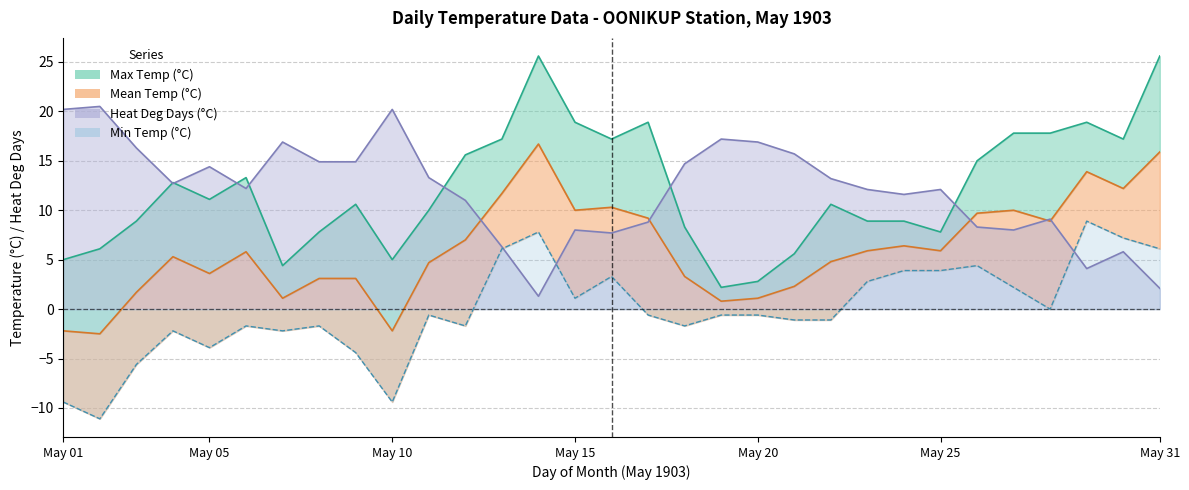

The value of Min Temp (°C) at 13 is 3.0. True or false?

False